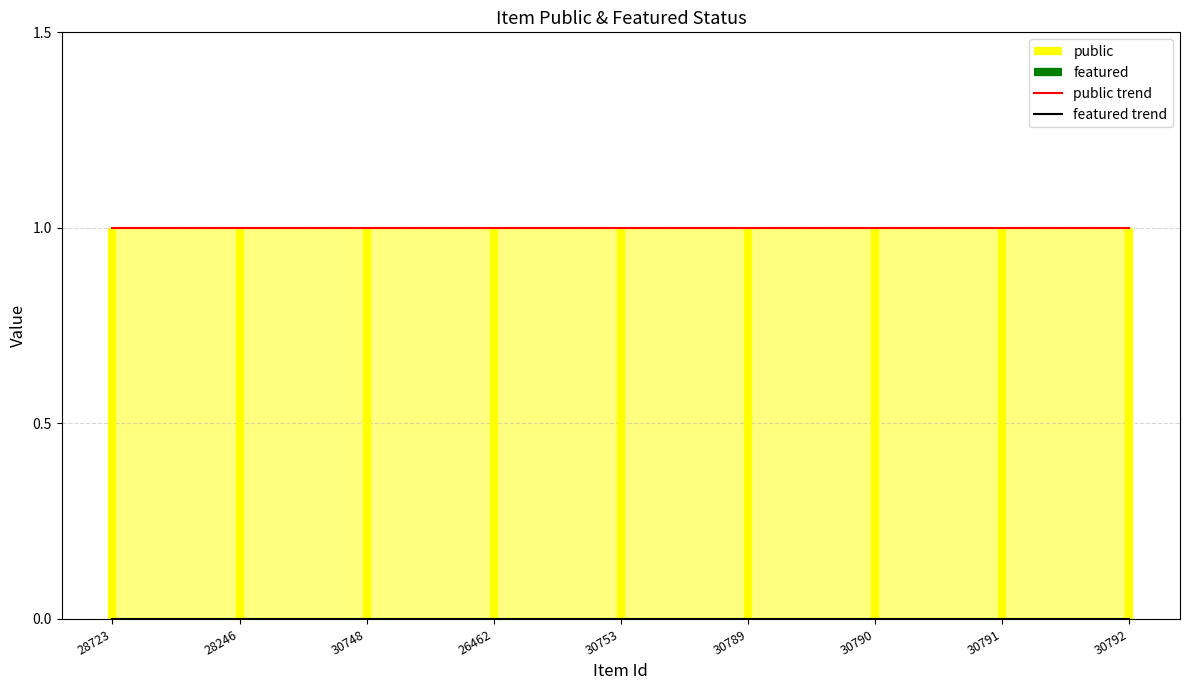

List the labels in order of public value, smallest first.

28723, 28246, 30748, 26462, 30753, 30789, 30790, 30791, 30792